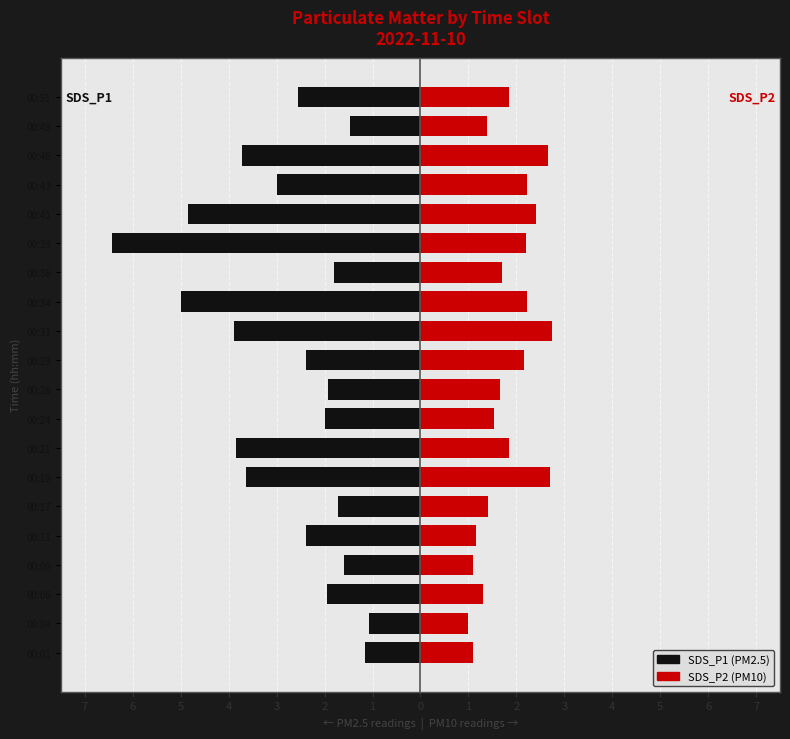

What is the label of the 5th bar from the right?

15